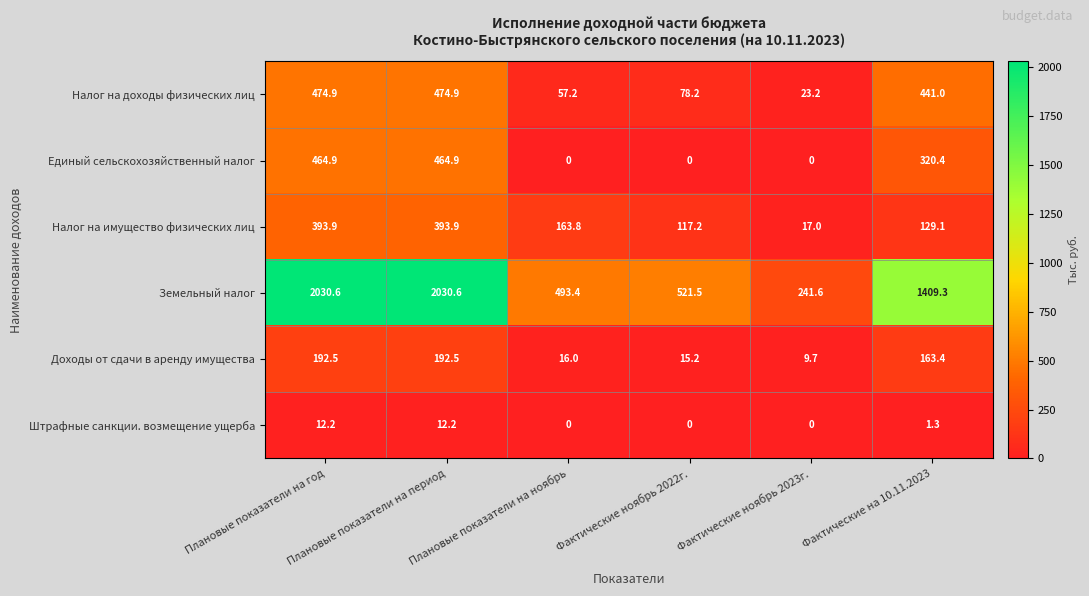

Where does the Штрафные санкции. возмещение ущерба series first go above 1?

Плановые показатели на год